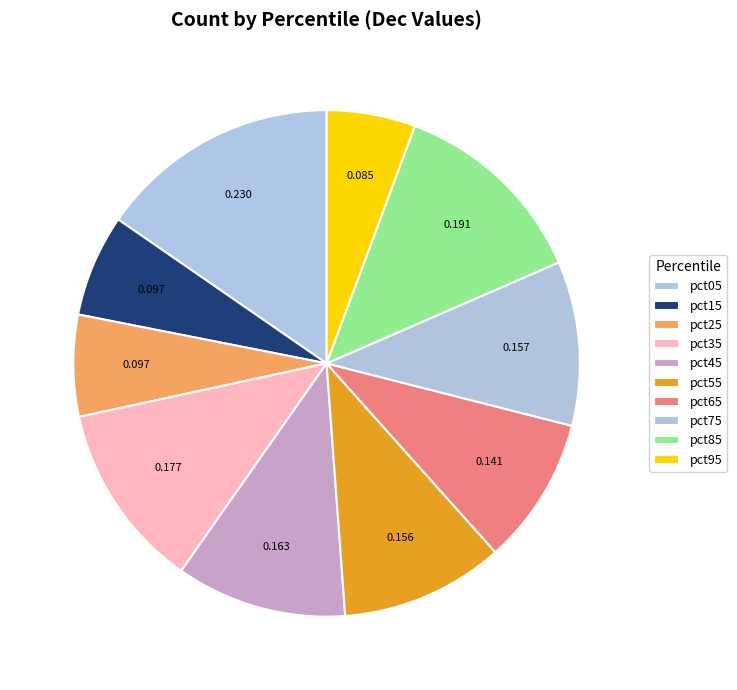

To the nearest percent, what is the combined percentage of pct25 and pct45?

17%